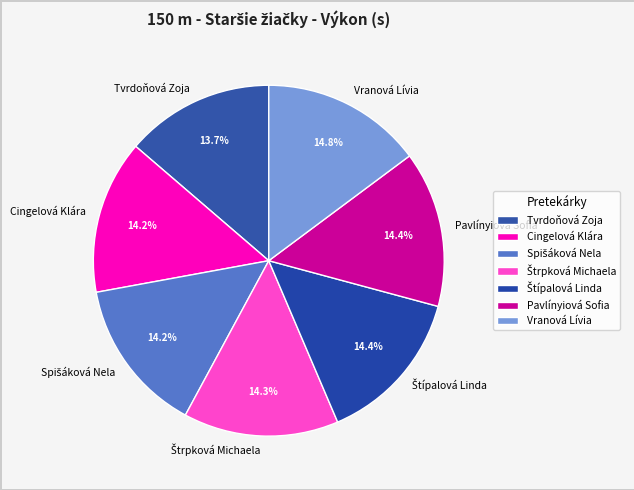

How many segments does this pie chart have?

7